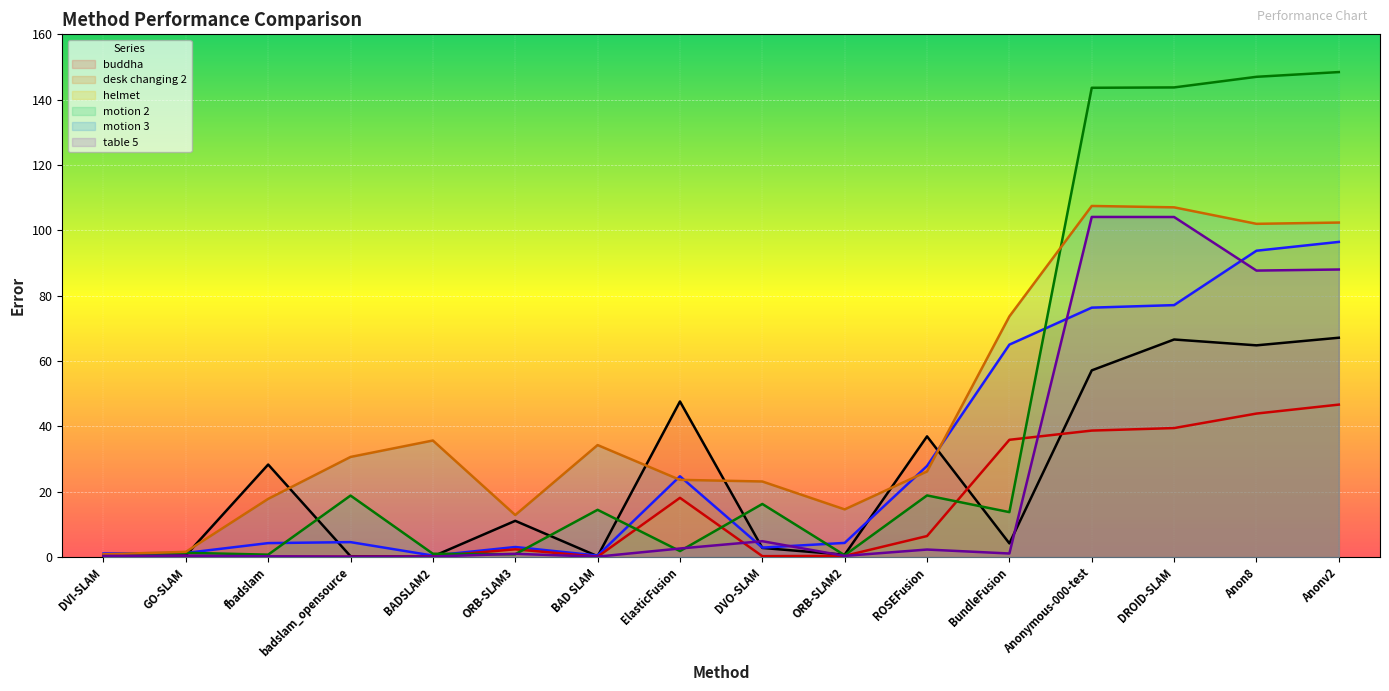

Between which two adjacent categories do motion 3 and motion 2 first intersect?

BundleFusion and Anonymous-000-test